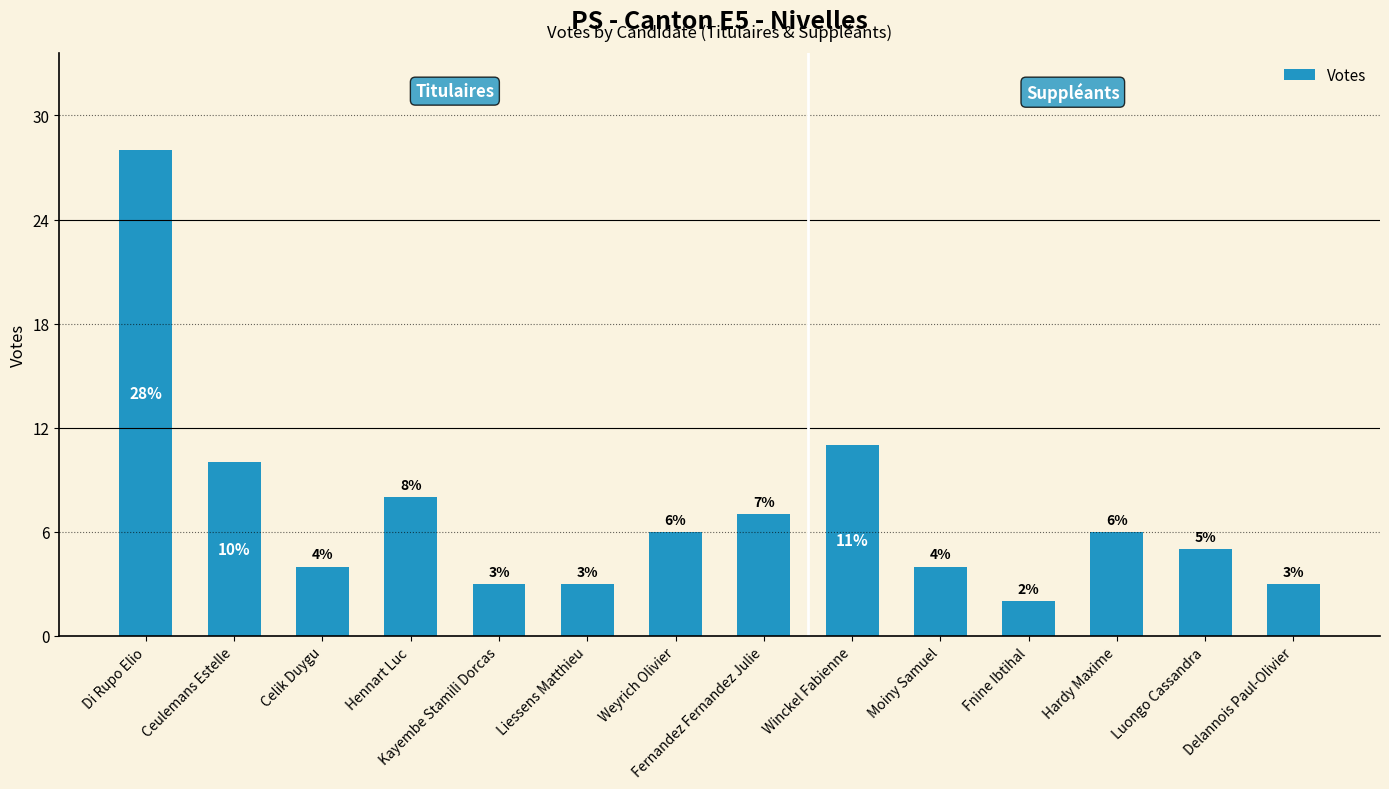

What is the difference between the maximum and minimum values?

26